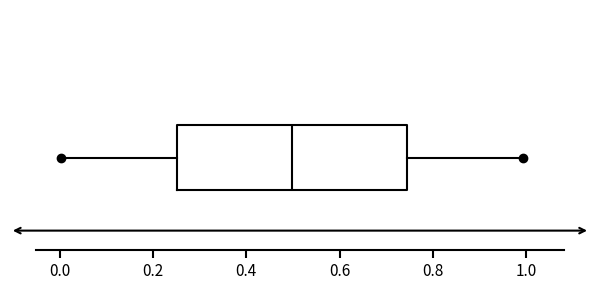

Transcribe this box plot: give where the median line is, the range the box spans, and where the two whiskers end, as read against the x-axis. The values are not printed on the chart, so give them approximately, as read against the axis.

median 0.50, box 0.26 to 0.74, whiskers 0.00 to 1.00